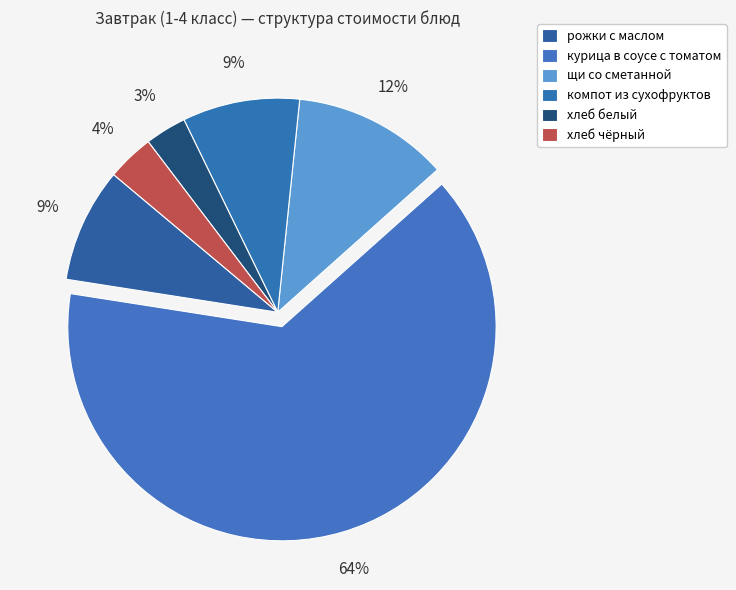

To the nearest percent, what is the average slice percentage?

17%